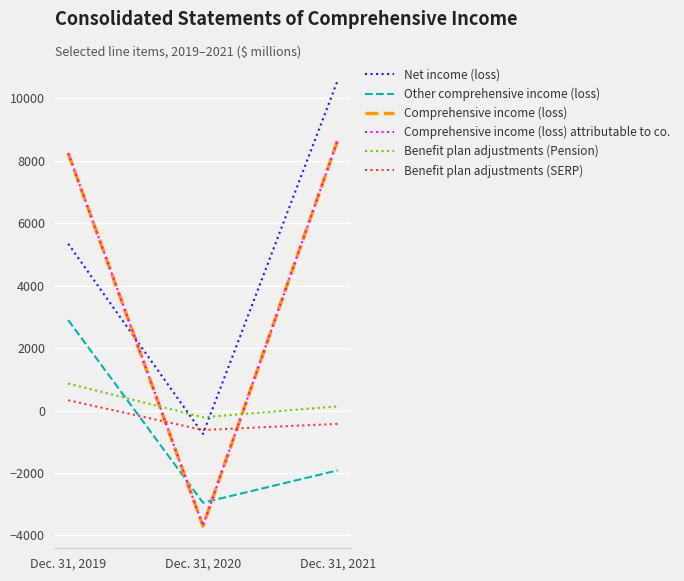

How many Other comprehensive income (loss) values are between -2949 and 2898?

3